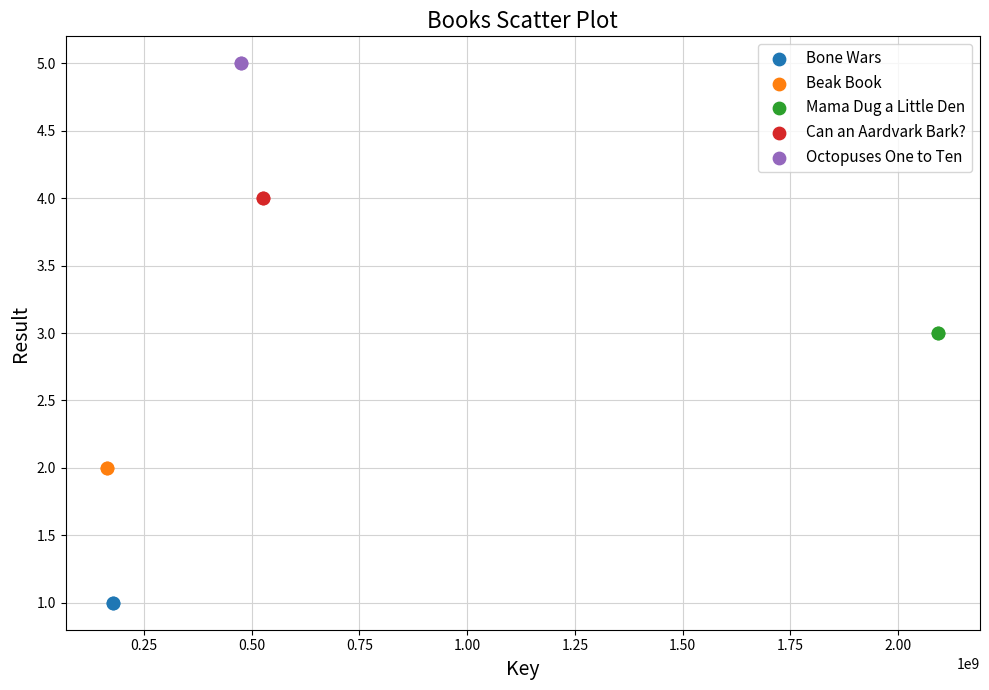

Which series contains the highest Y value?

Octopuses One to Ten